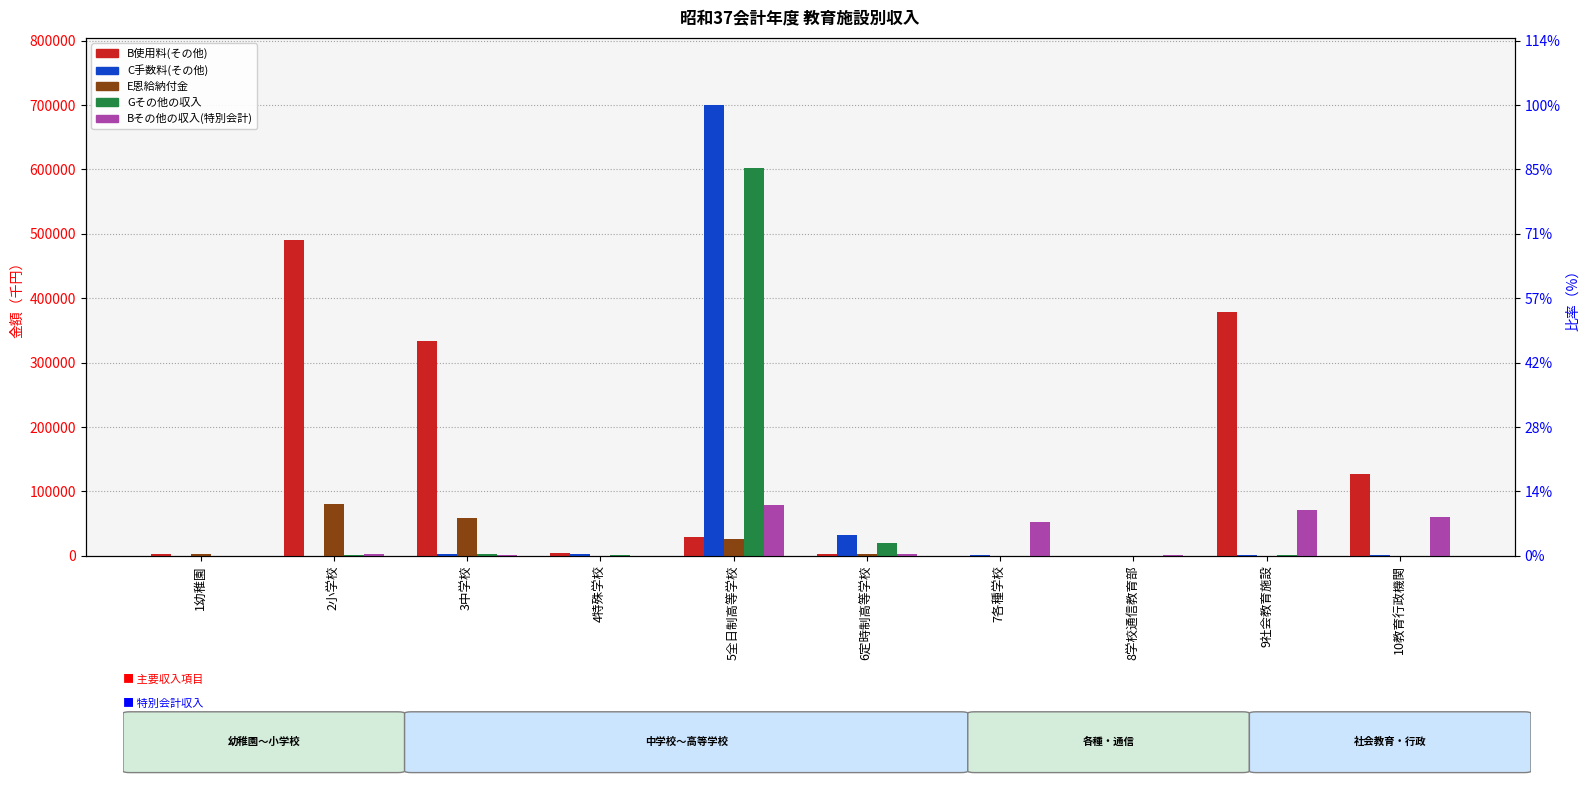

Which category has the lowest value across all series?

8学校通信教育部